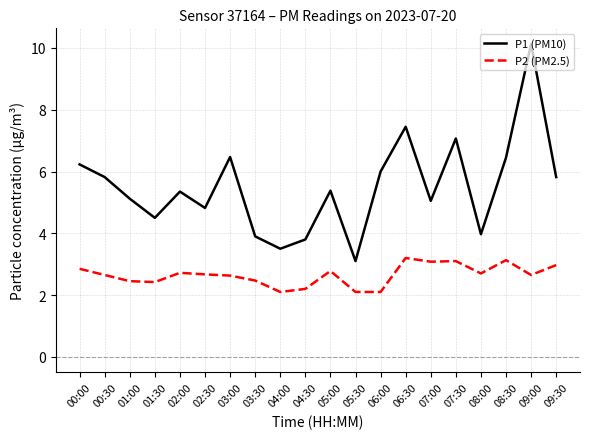

Which series changed the most between 00:00 and 06:00?

P2 (PM2.5)